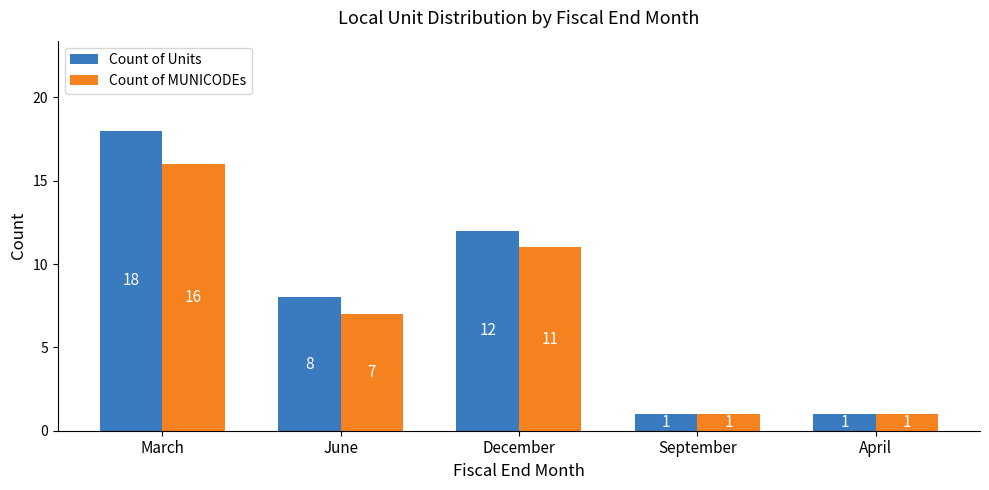

The Count of Units series shows 1 at September. True or false?

True